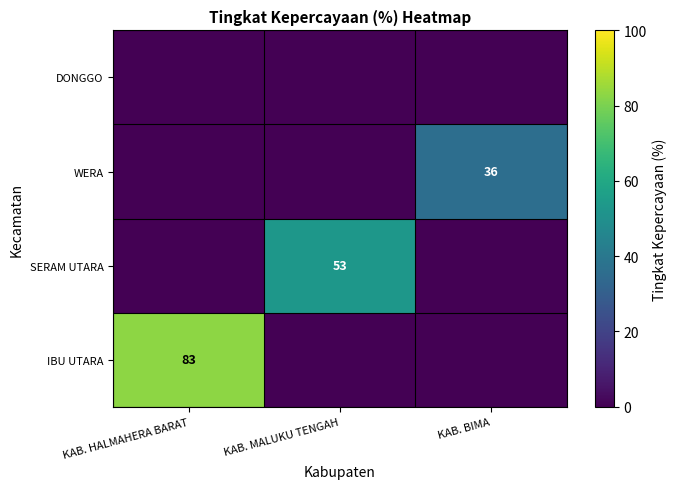

What is the total value across all series at KAB. BIMA?

36